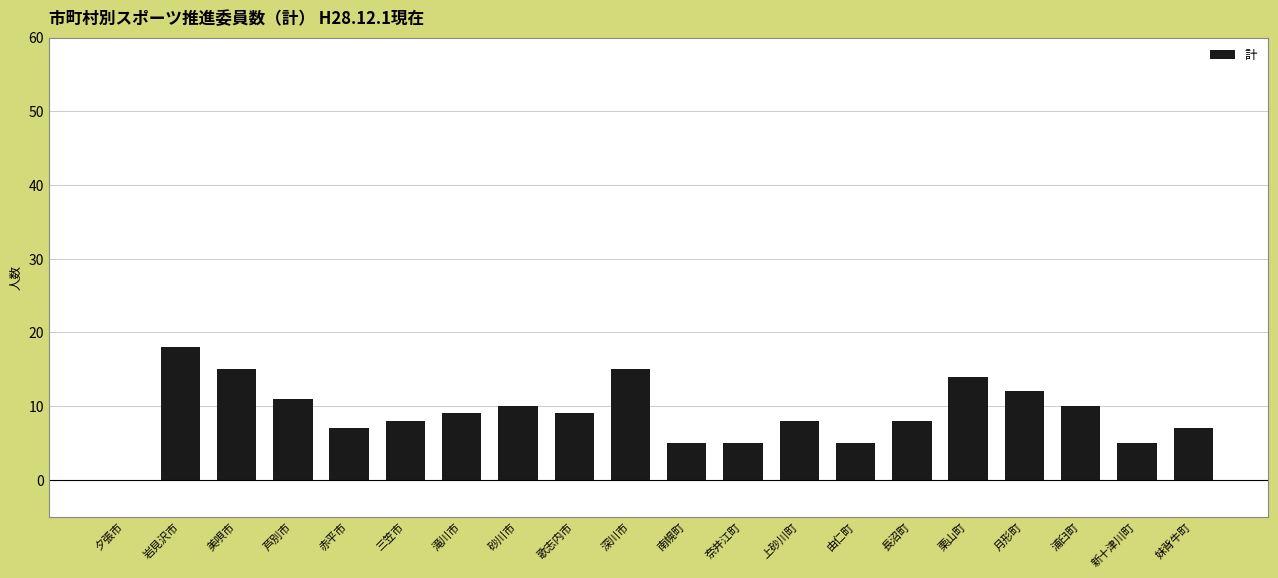

What is the ratio of the value at 上砂川町 to the value at 由仁町?

1.6